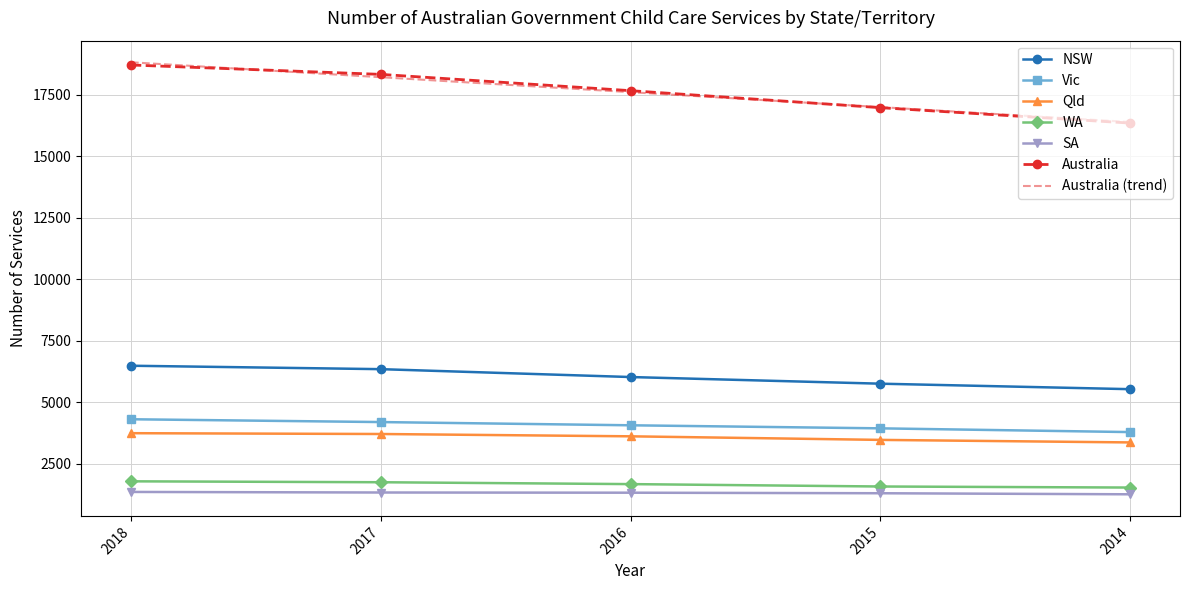

Is it true that SA equals 2027 at 2018?

False